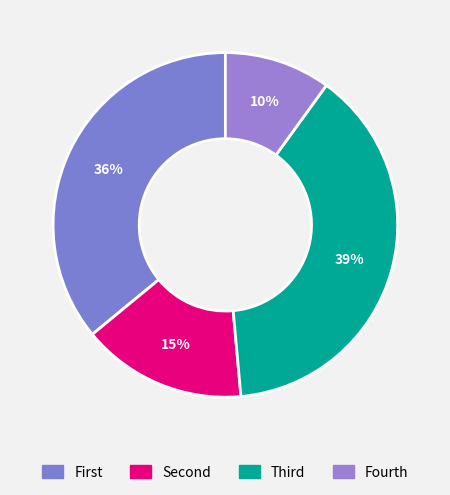

Count the number of slices in the pie.

4